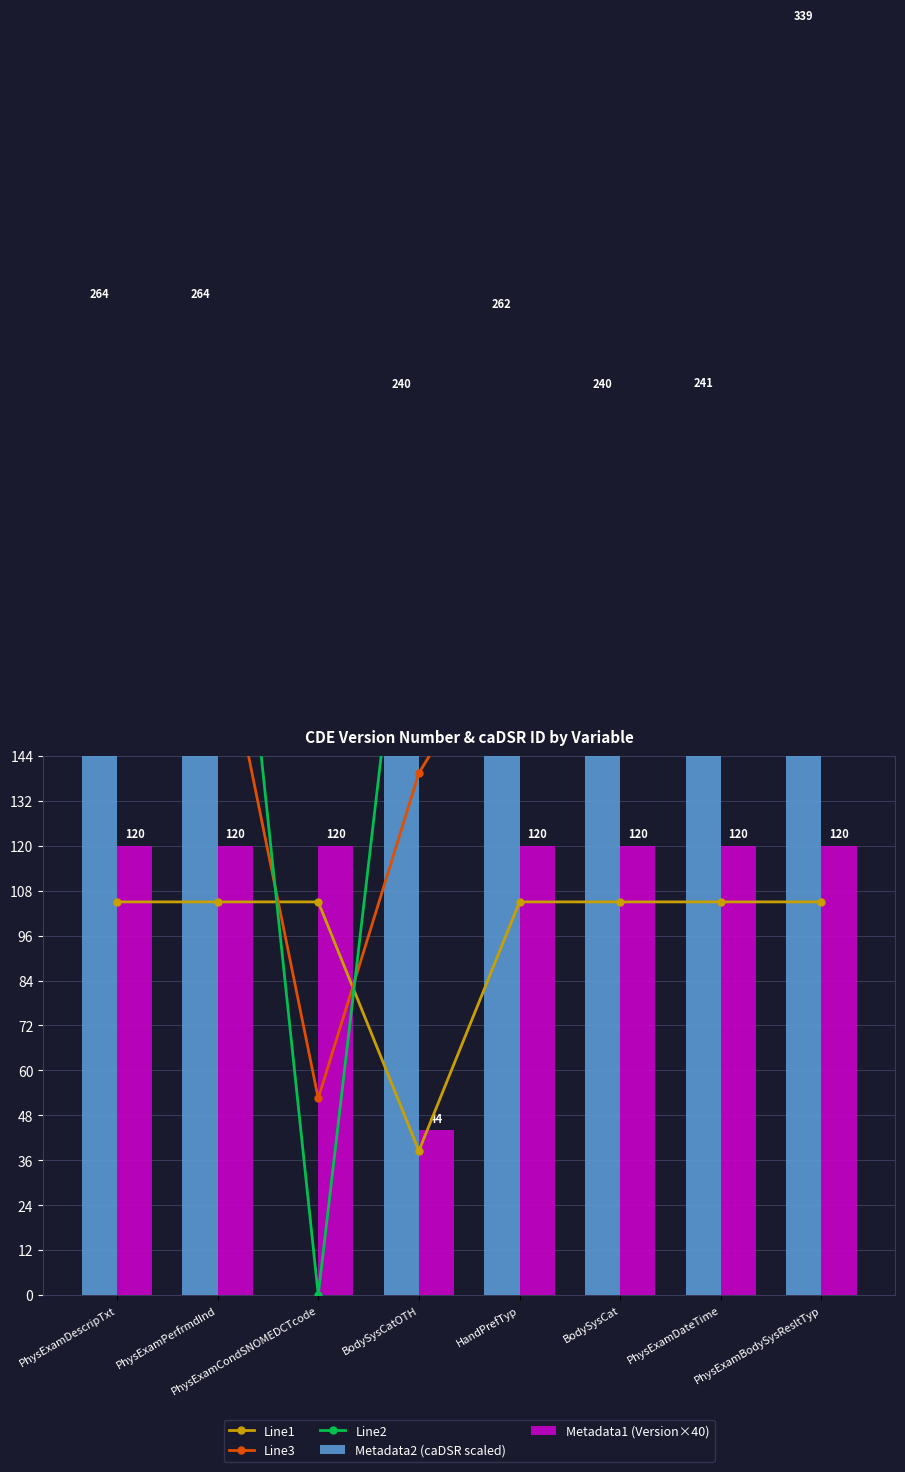

What is the total value across all series at BodySysCat?

868.4